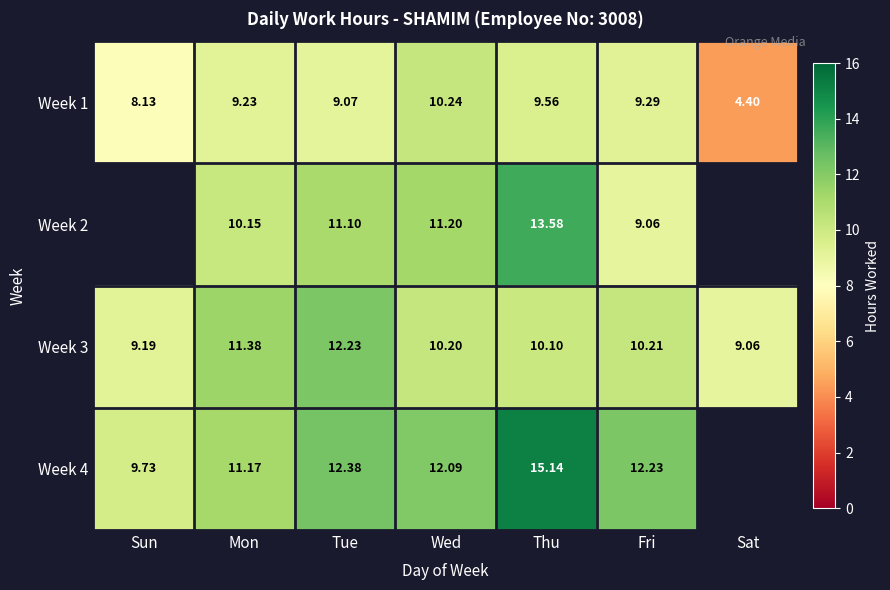

At which label does Week 3 reach its peak?

Tue